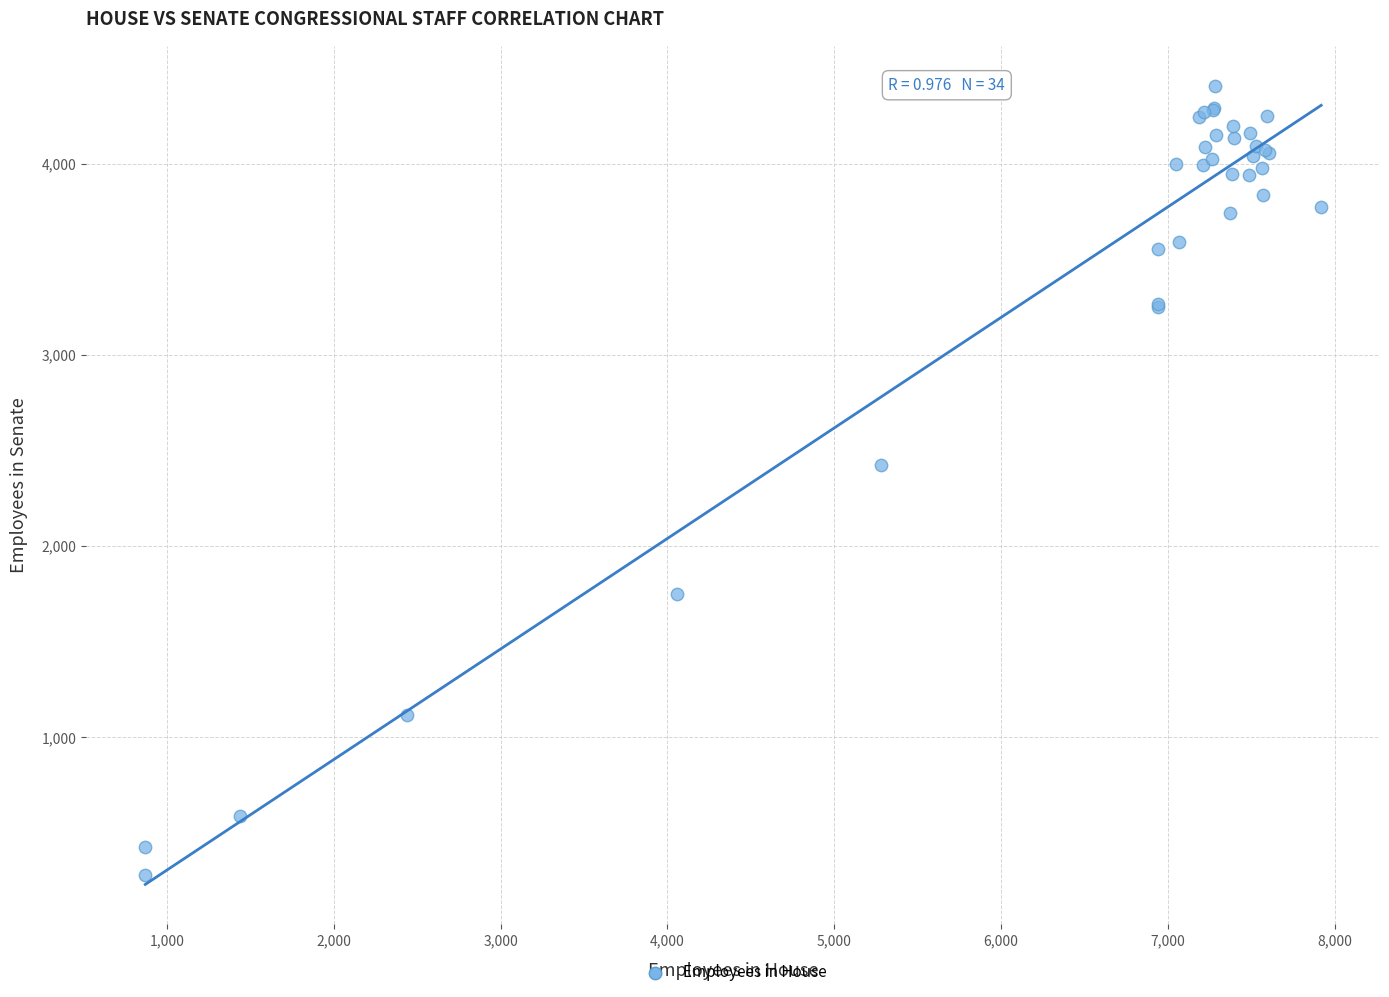

What Y value in the scatter plot is closest to 2345?

2426